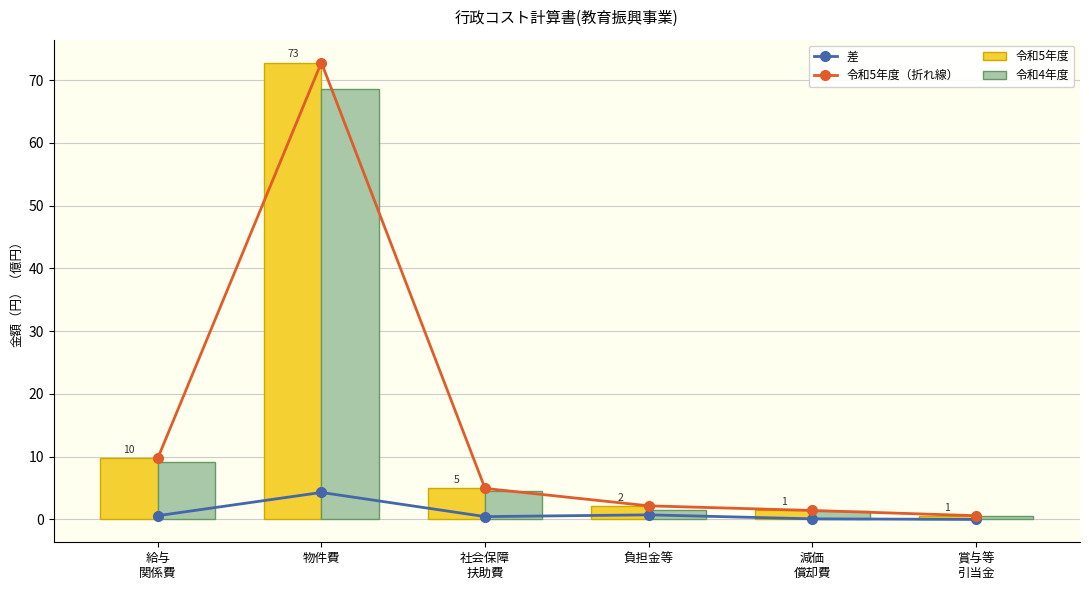

True or false: 令和5年度（折れ線） has a value of 117.9 at 物件費.

False